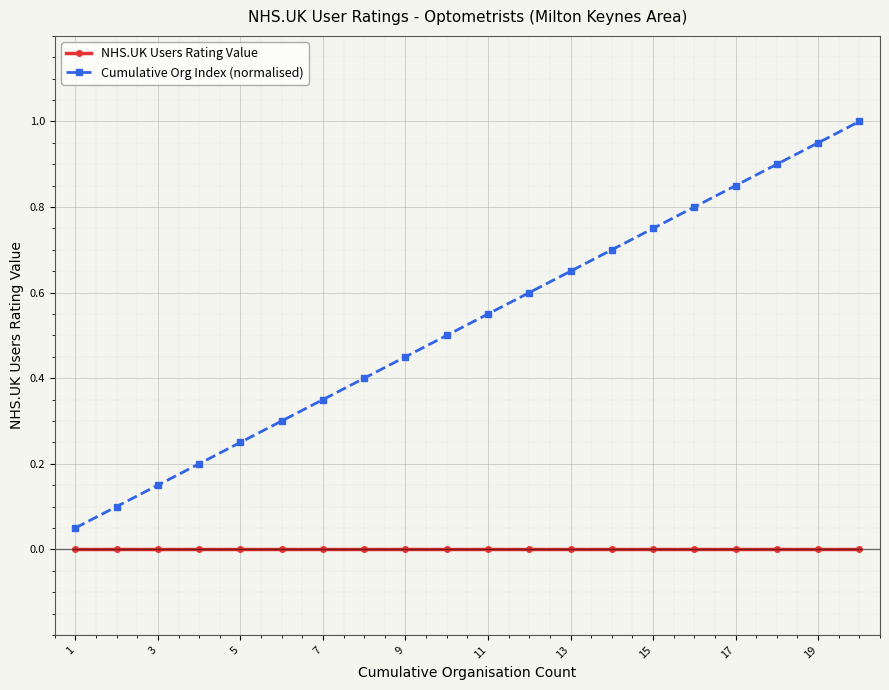

What is the maximum value shown in the chart?

1.0